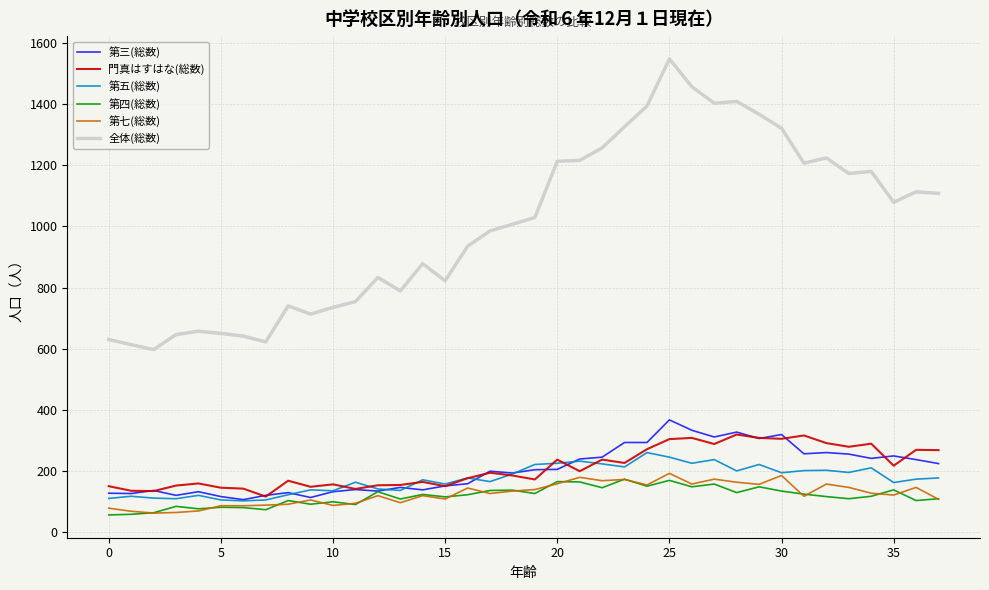

True or false: 第五(総数) and 全体(総数) cross at least once.

False